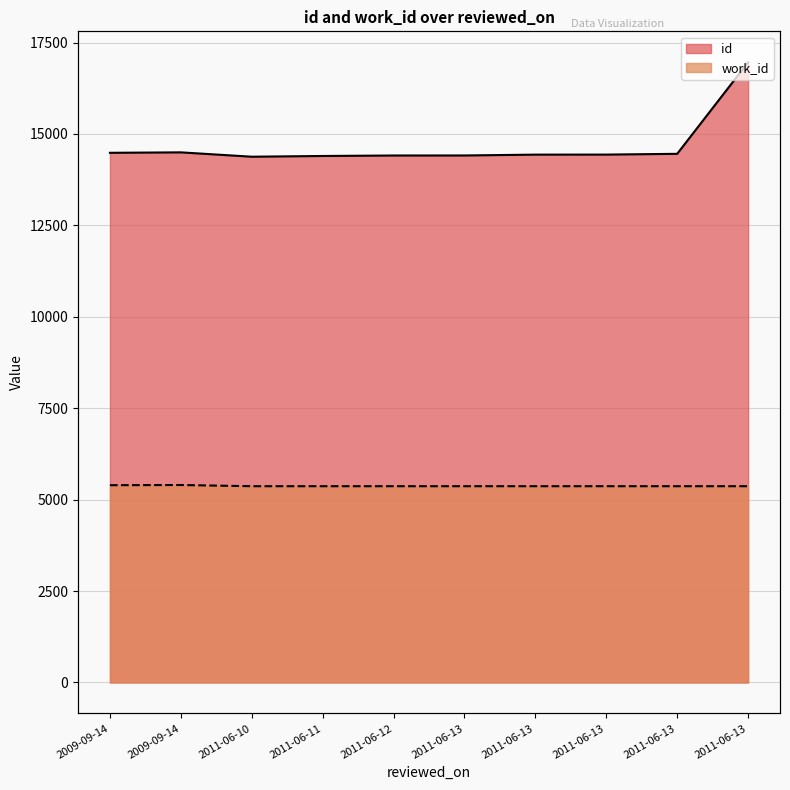

Between 2009-09-14 and 2011-06-13, which is larger?

2011-06-13